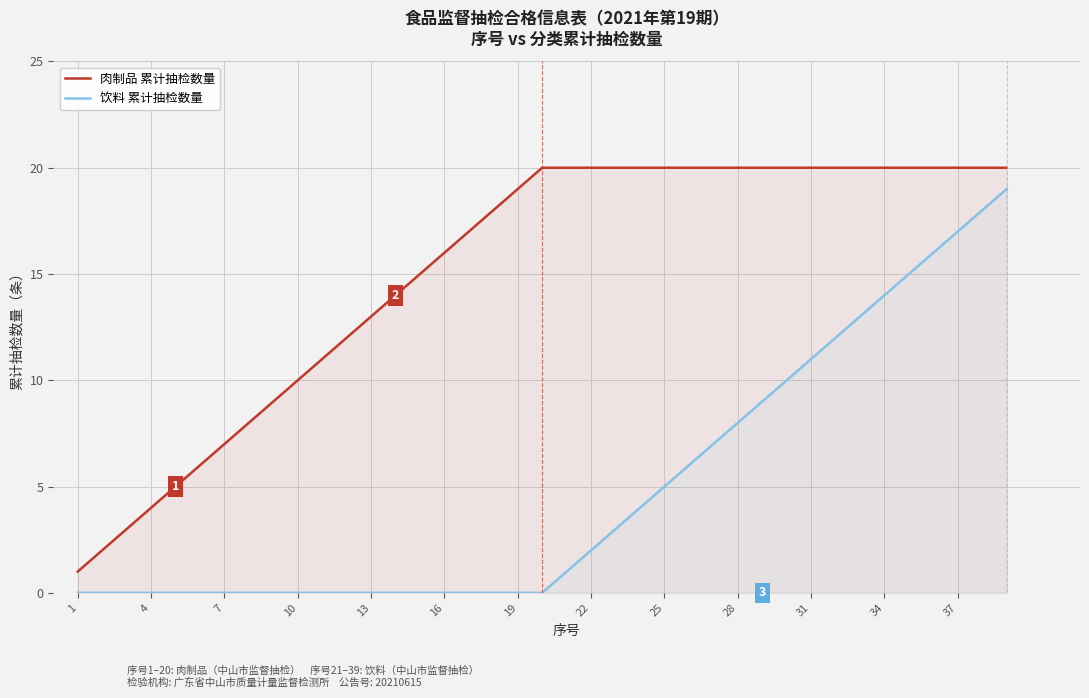

At which label does 肉制品 累计抽检数量 reach its minimum?

1